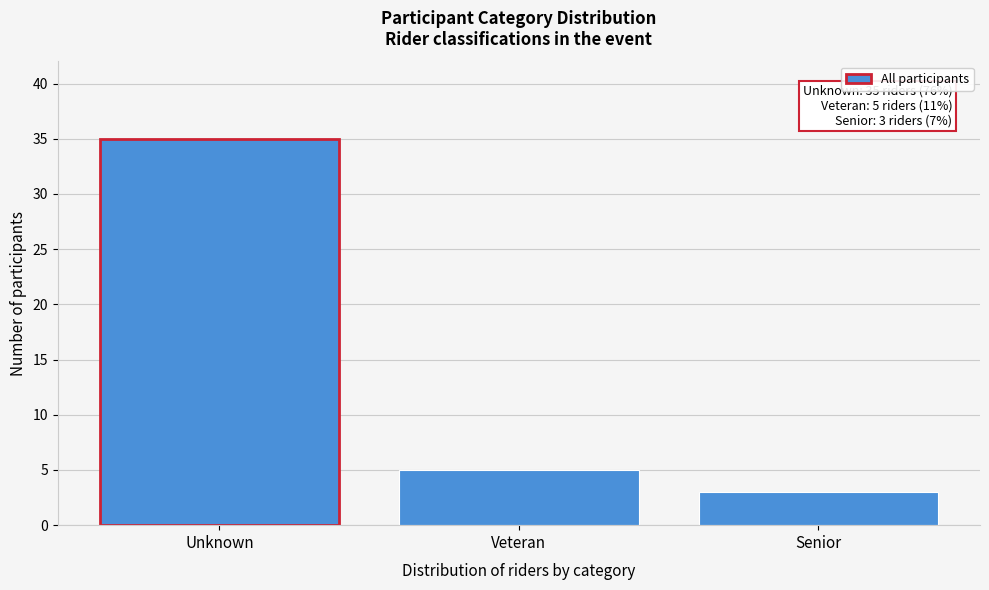

Reading right to left, list all the values displayed in this chart.

Senior=3	Veteran=5	Unknown=35